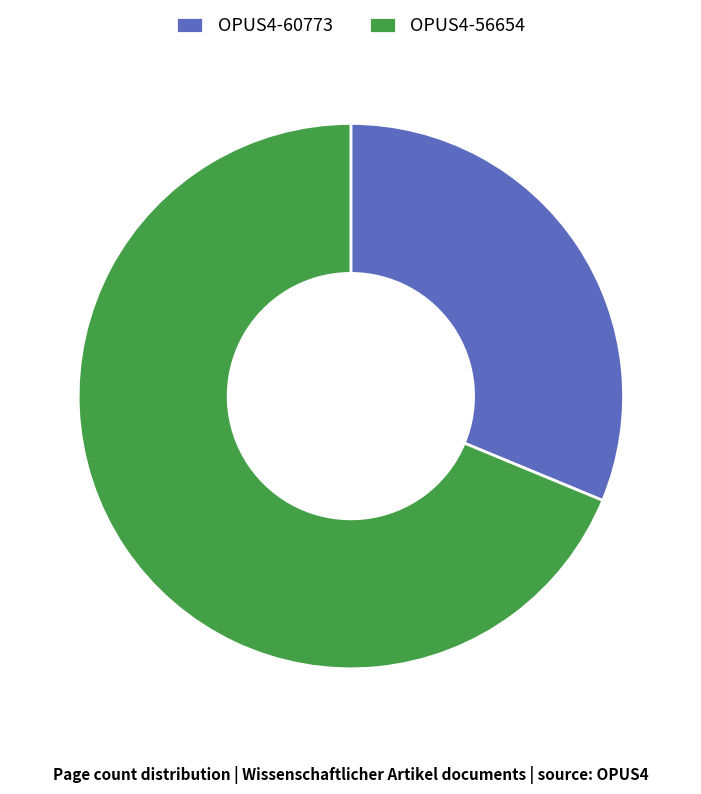

Count the number of slices in the pie.

2